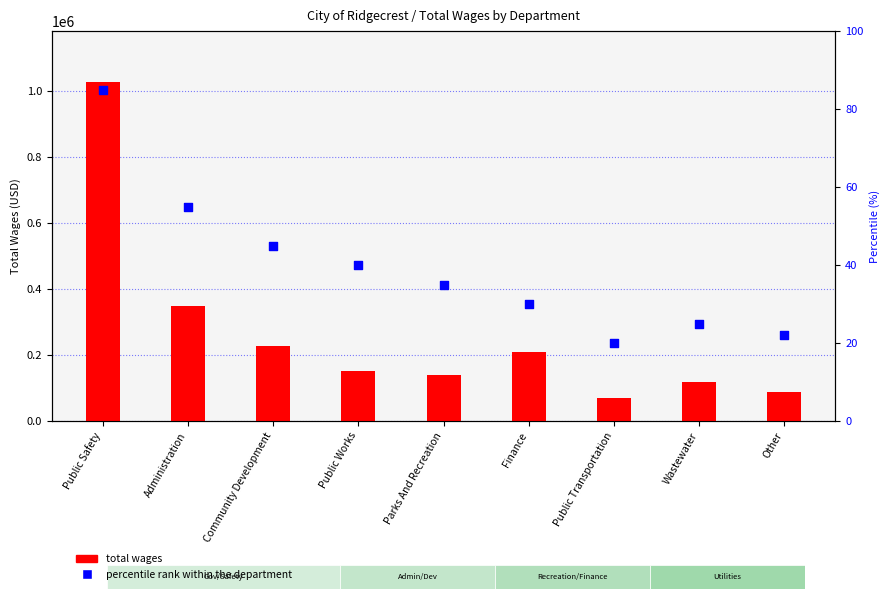

Which series reaches the maximum Y coordinate?

Total Wages